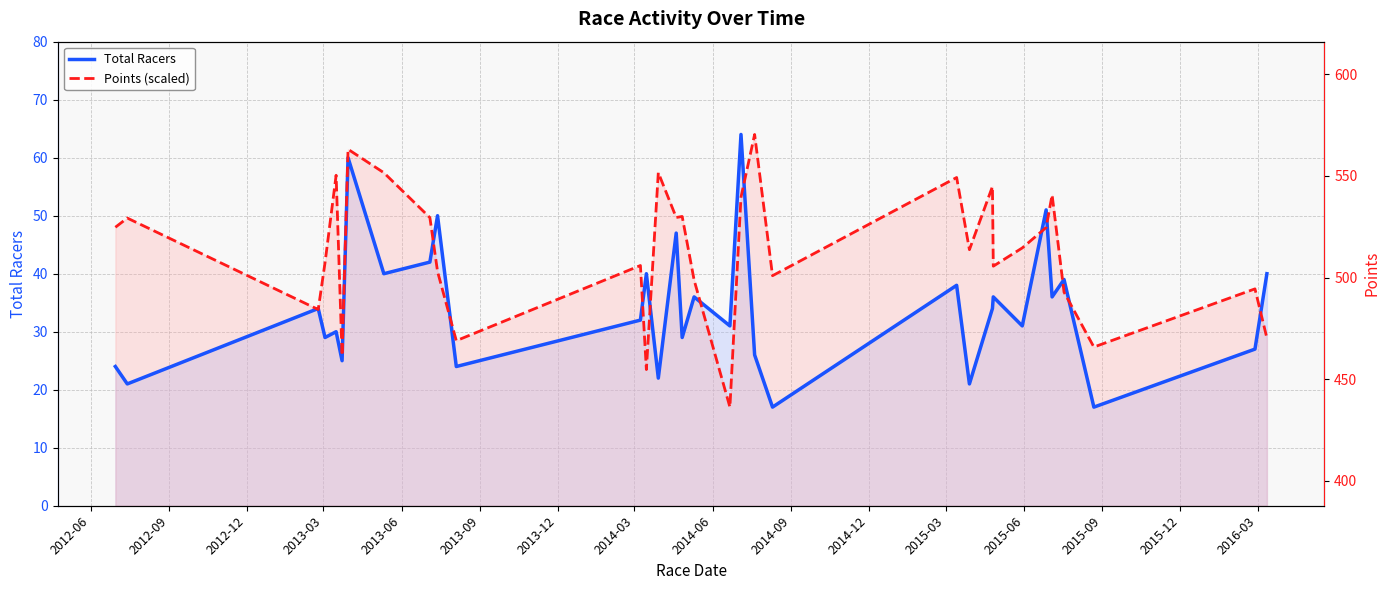

In Total Racers, how many points are lower than both neighbors (excluding endpoints)?

13